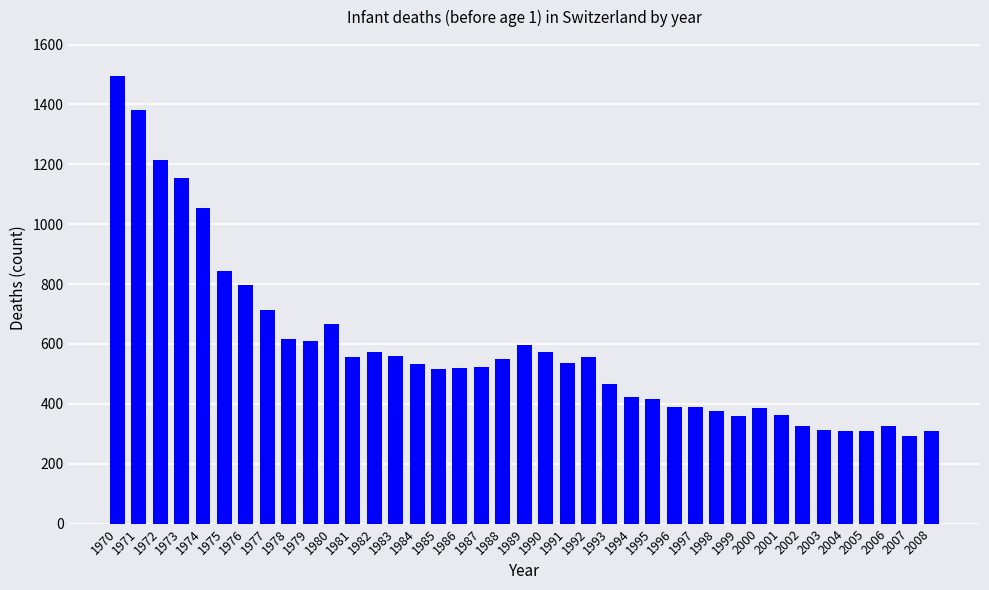

At which label is the value closest to 893?

1975